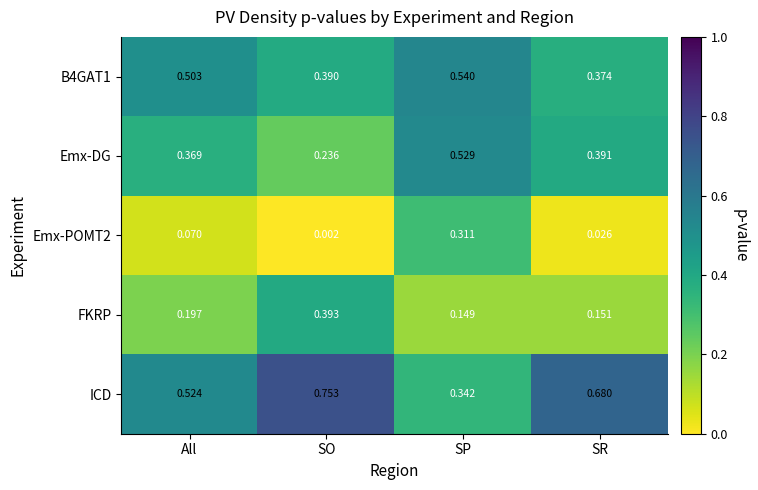

What is the total value across all series at SO?

1.8